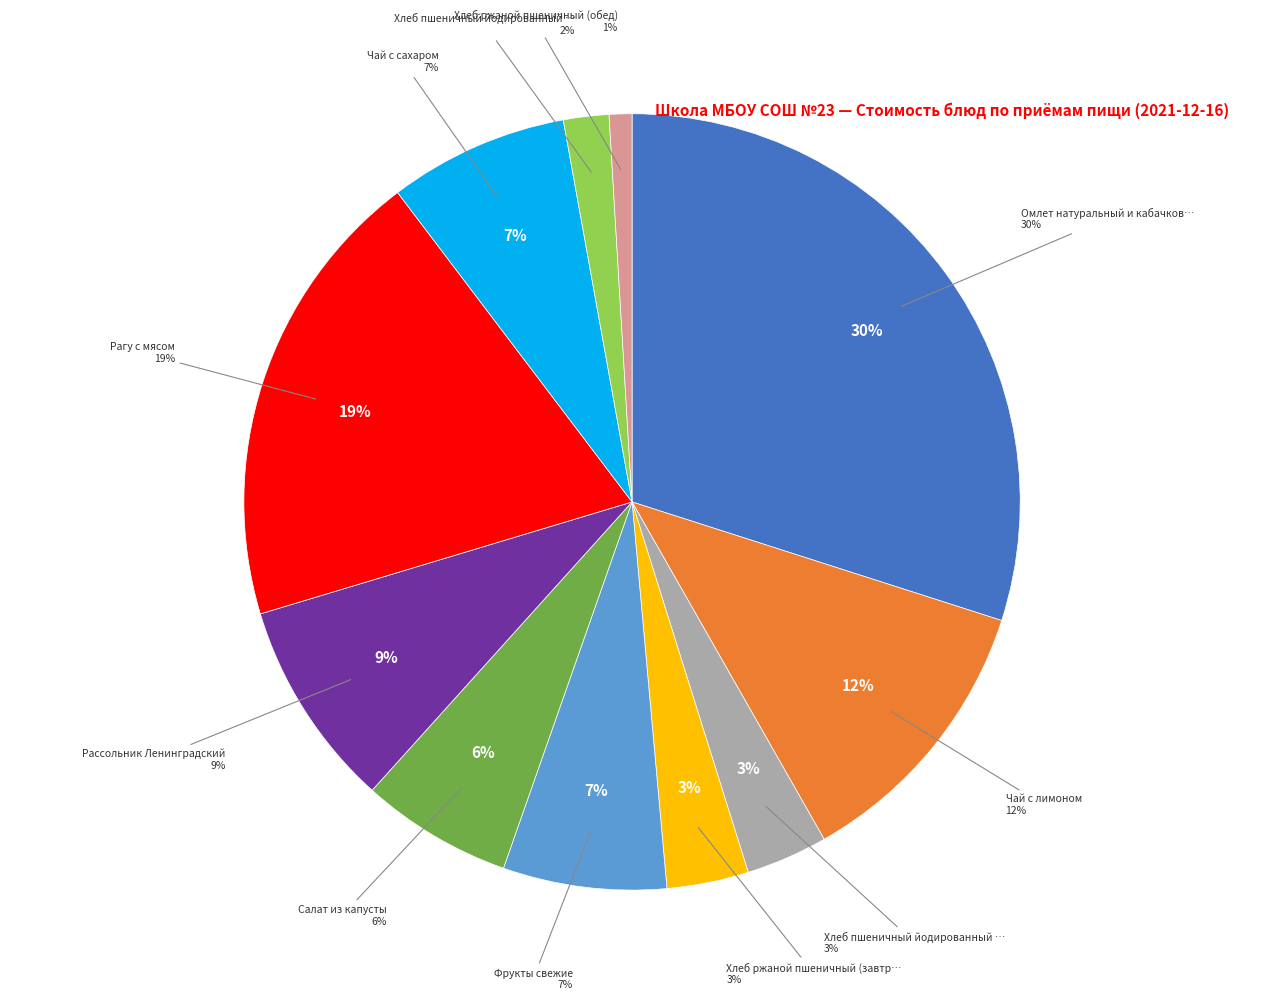

Rank the categories by value from lowest to highest.

Хлеб ржаной пшеничный (обед), Хлеб пшеничный йодированный (обед), Хлеб пшеничный йодированный (завтрак), Хлеб ржаной пшеничный (завтрак), Салат из капусты, Фрукты свежие, Чай с сахаром, Рассольник Ленинградский, Чай с лимоном, Рагу с мясом, Омлет натуральный и кабачковая икра